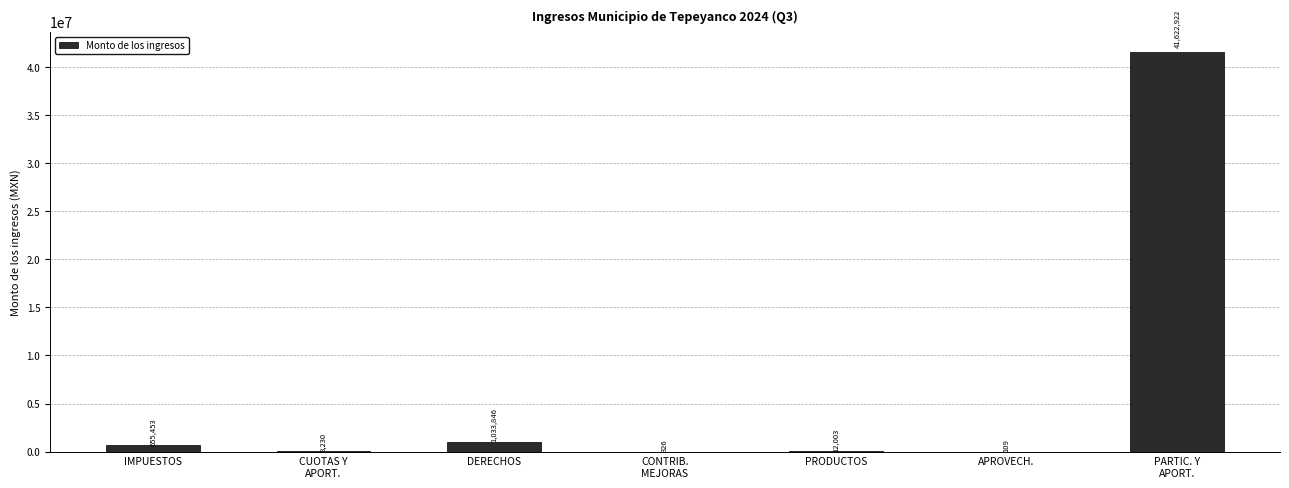

What is the difference between the values at IMPUESTOS and CUOTAS Y
APORT.?

647223.1